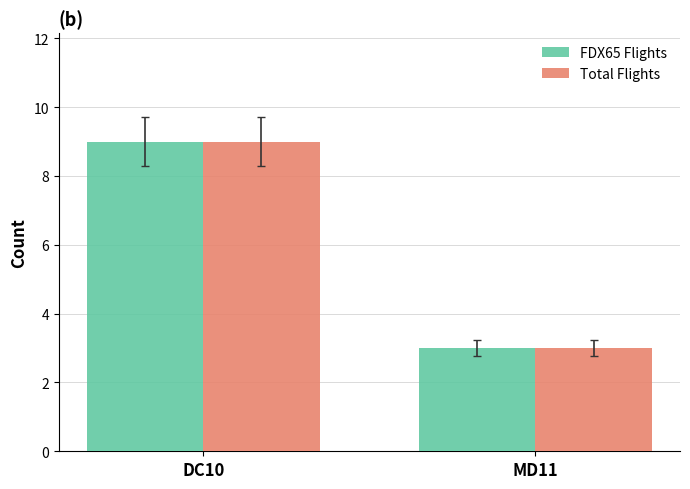

Does the chart contain stacked bars?

No